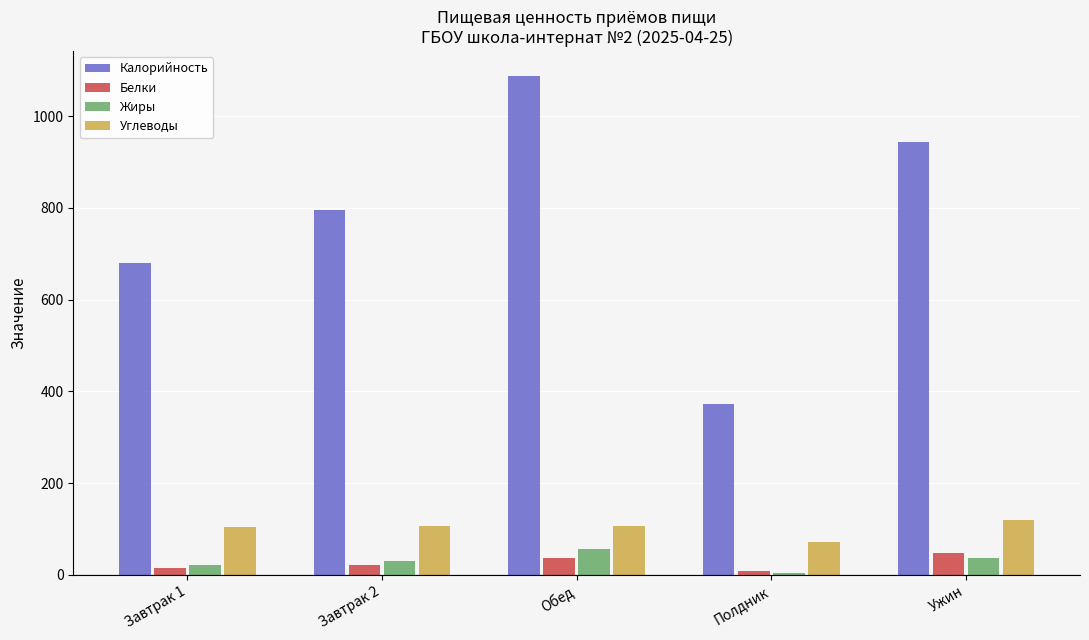

What is the sum of all Калорийность values?

3880.3